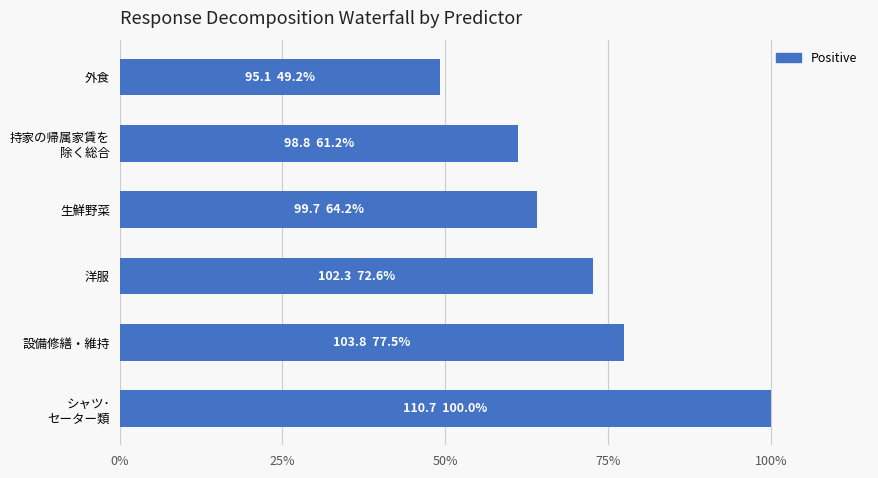

What is the greatest value displayed?

100.0